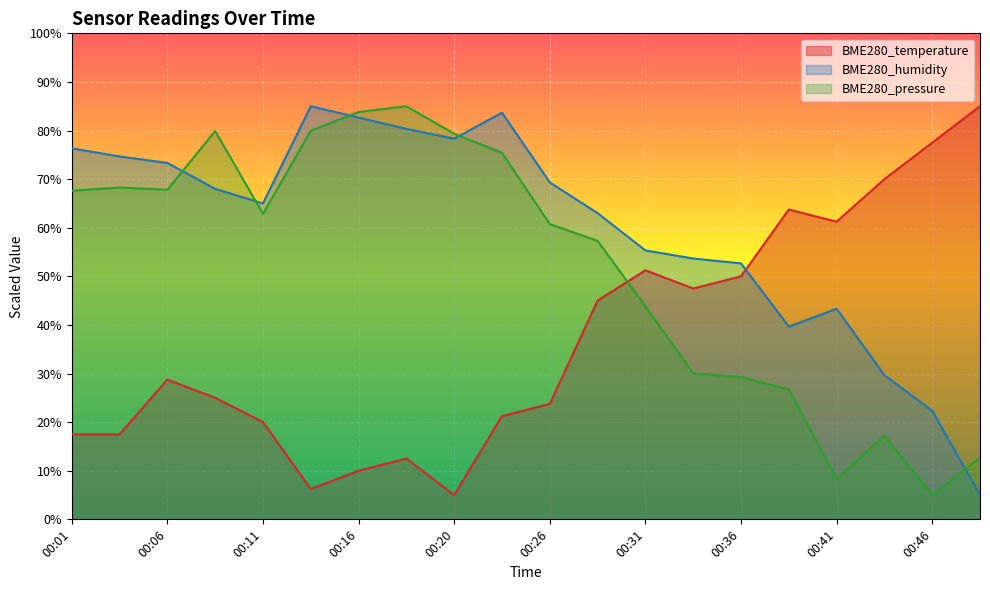

At how many categories does at least one series exceed 60?

17